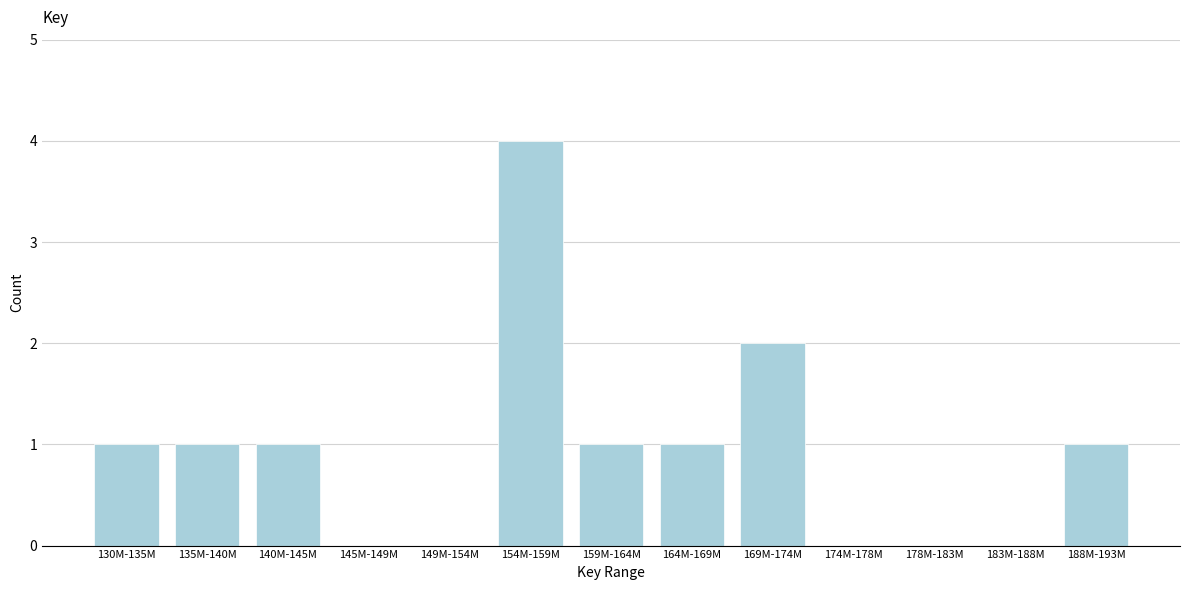

Reading left to right, extract all data points from this chart.

130M-135M=1	135M-140M=1	140M-145M=1	145M-149M=0	149M-154M=0	154M-159M=4	159M-164M=1	164M-169M=1	169M-174M=2	174M-178M=0	178M-183M=0	183M-188M=0	188M-193M=1